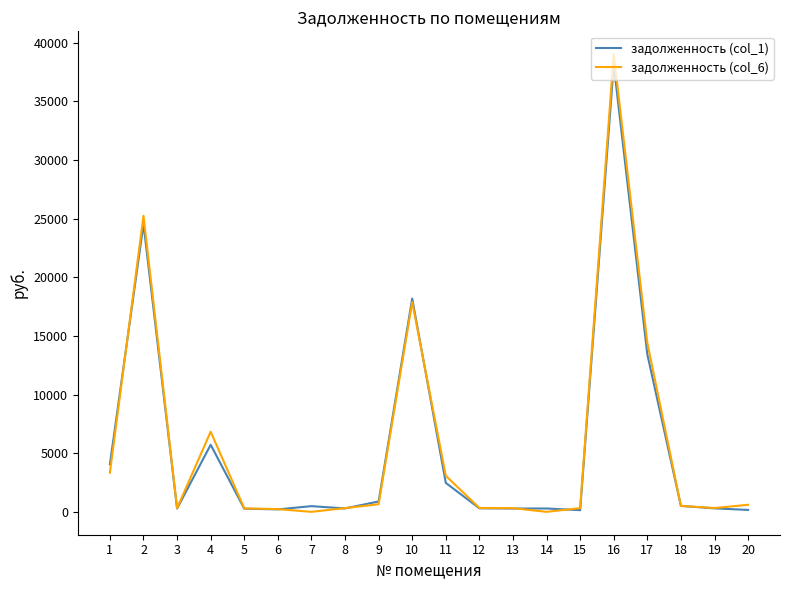

Which series has the largest range (max minus min)?

задолженность (col_6)